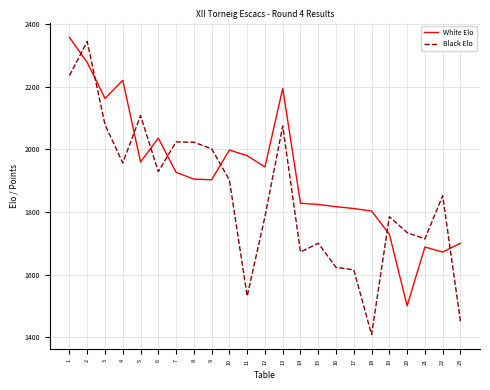

What is the sum of all Black Elo values?

42549